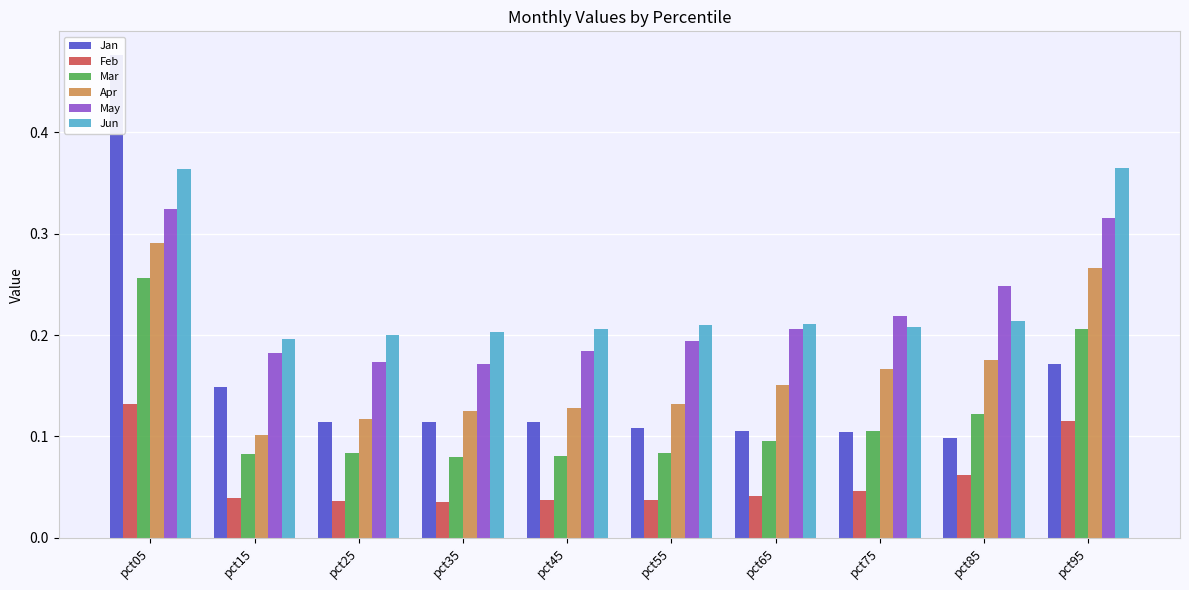

Rank the categories by Jan value from highest to lowest.

pct05, pct95, pct15, pct35, pct45, pct25, pct55, pct65, pct75, pct85